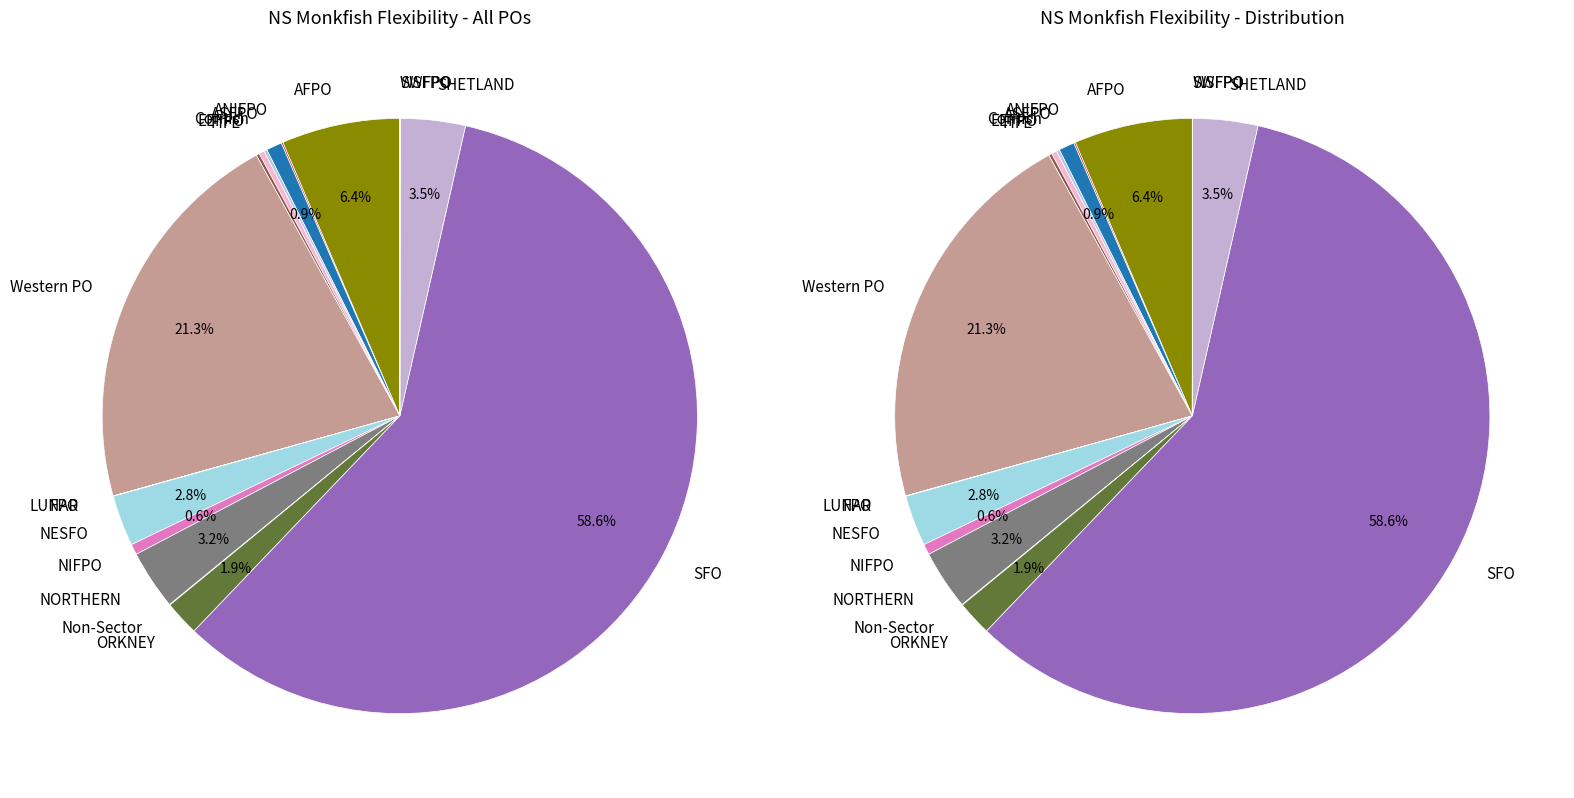

To the nearest percent, what is the difference between the largest and smallest slice percentages?

59%